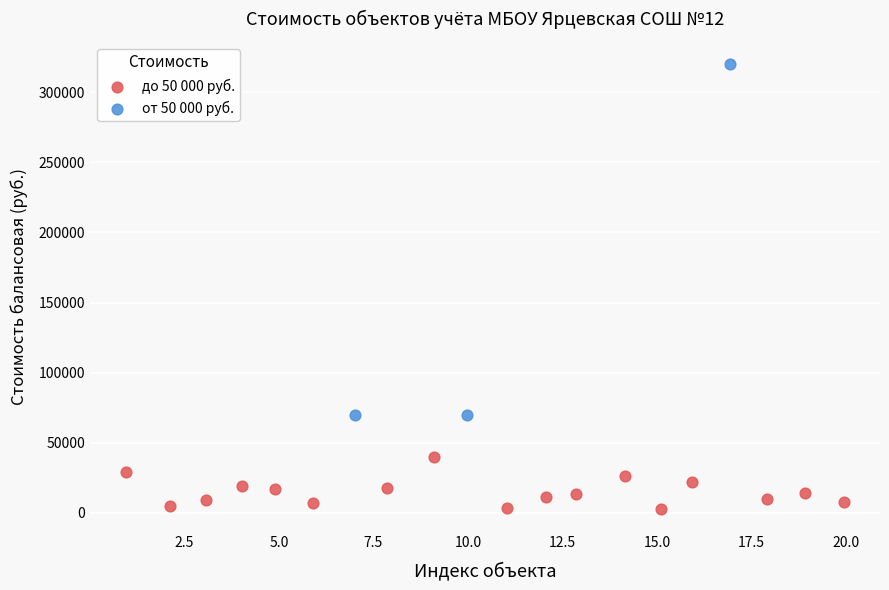

Which series reaches the maximum Y coordinate?

от 50 000 руб.